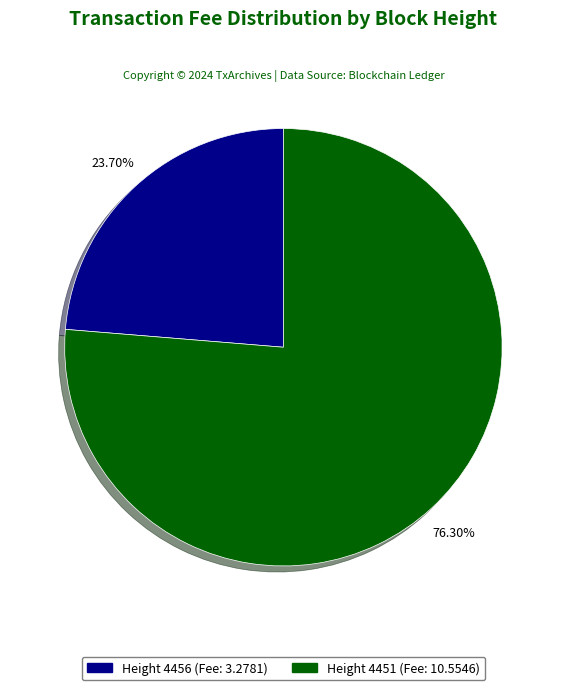

How many segments does this pie chart have?

2